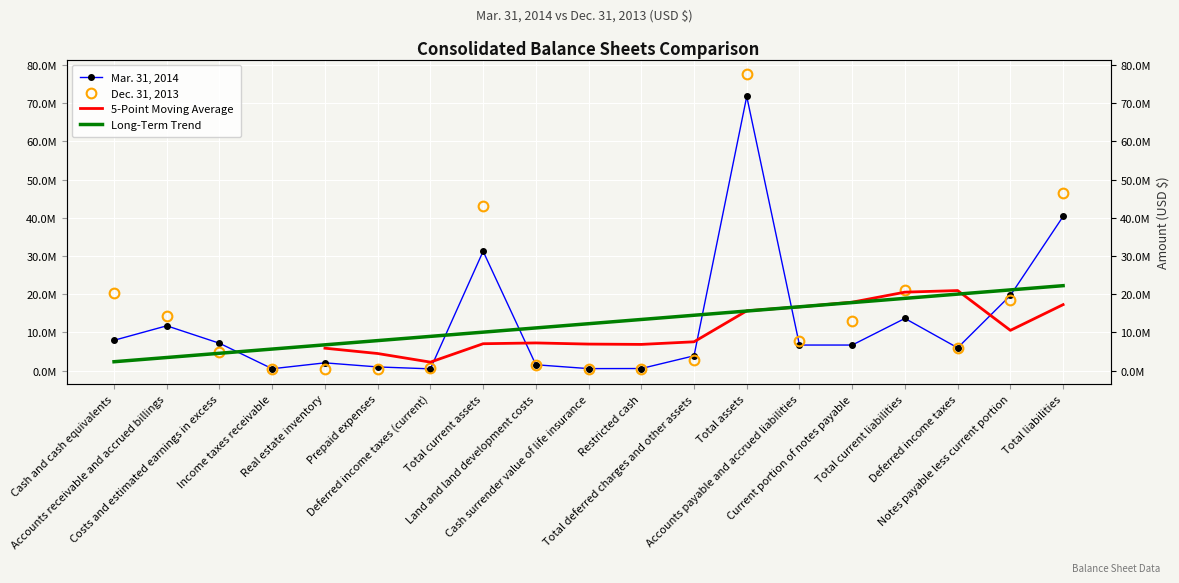

What is the value of the Dec. 31, 2013 point at the 18th from the left?

18485681